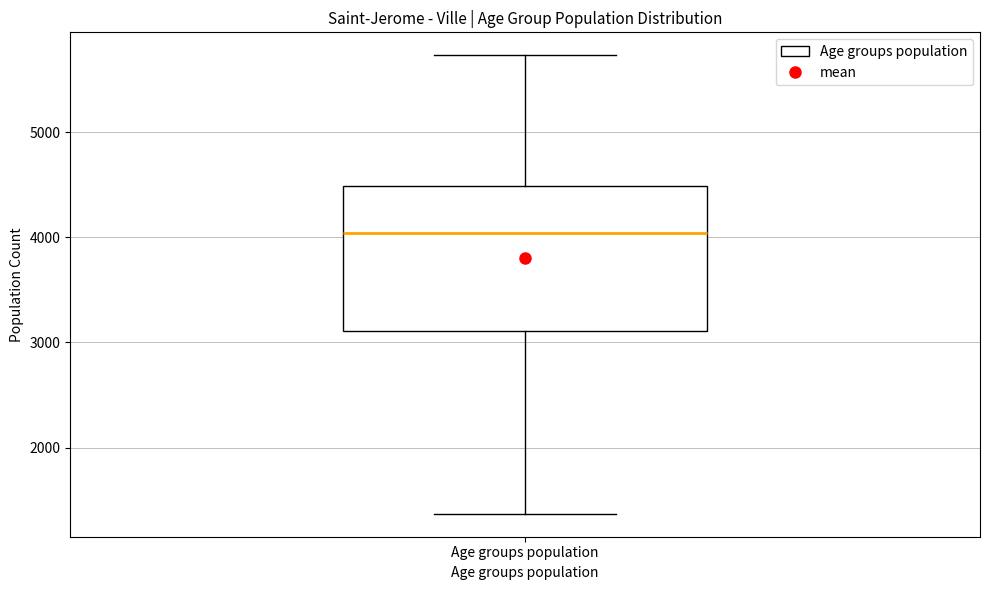

Where does the upper whisker of the box for Age groups population end on the y-axis? The values are not printed on the chart, so give them approximately, as read against the axis.

5700